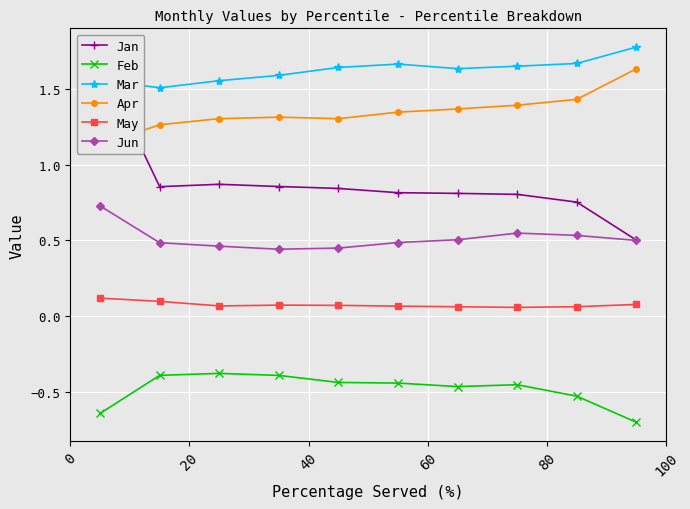

What are all the series names shown in the legend?

Jan, Feb, Mar, Apr, May, Jun